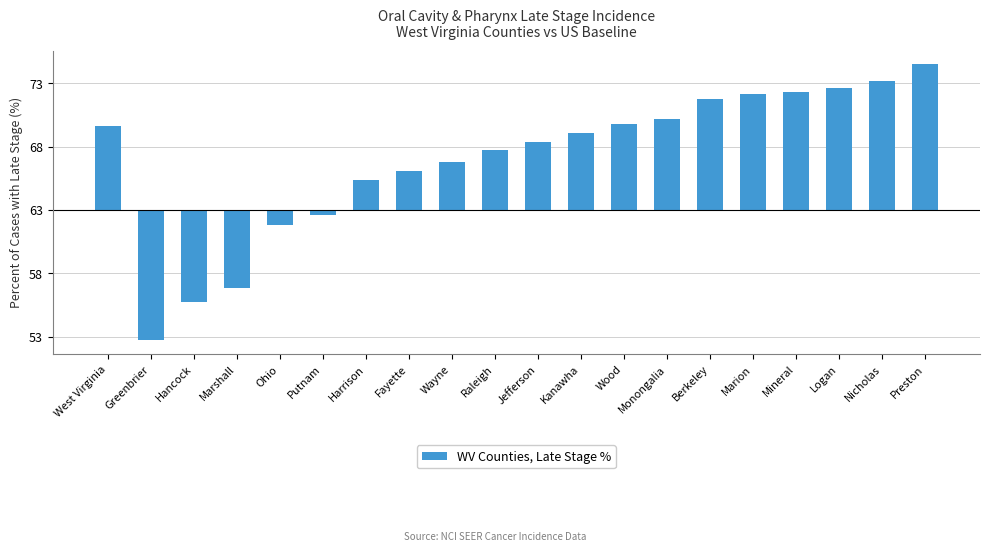

What is the label of the 12th bar from the left?

Kanawha